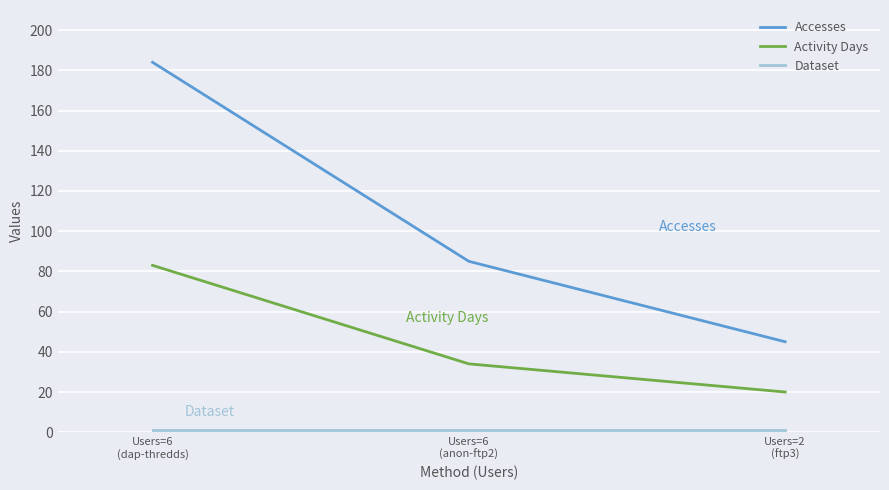

What is the minimum value for Activity Days?

20